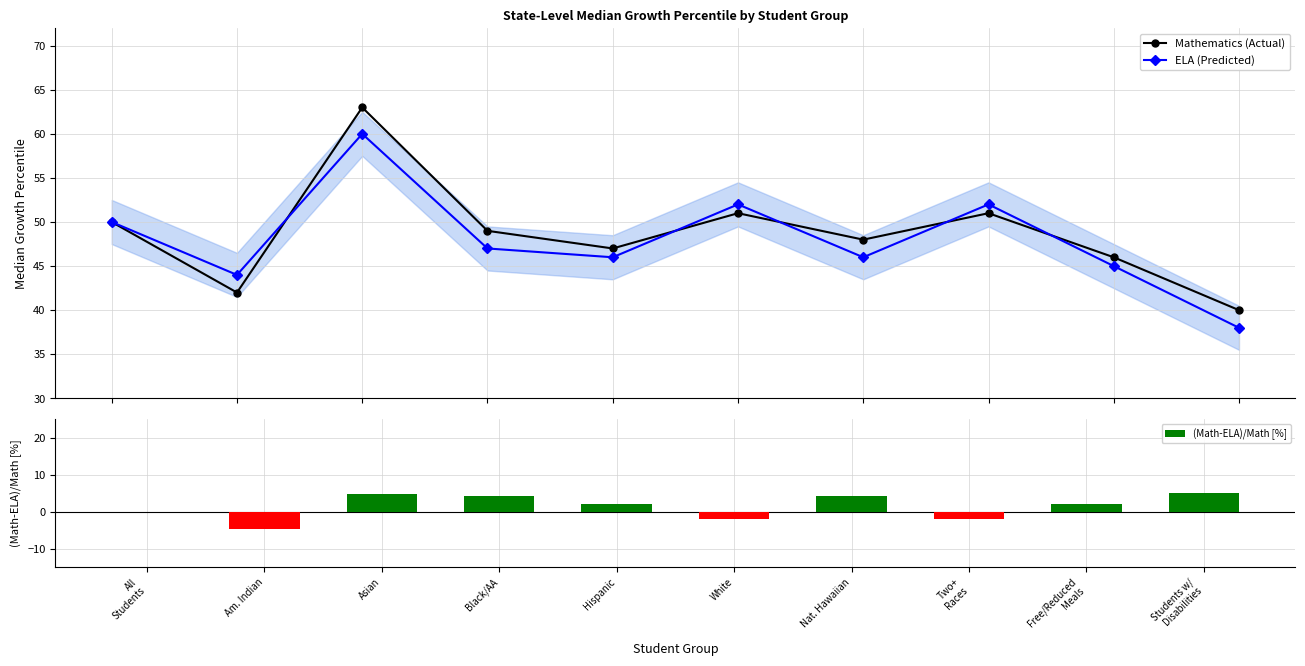

Which category has the lowest value across all series?

Am. Indian